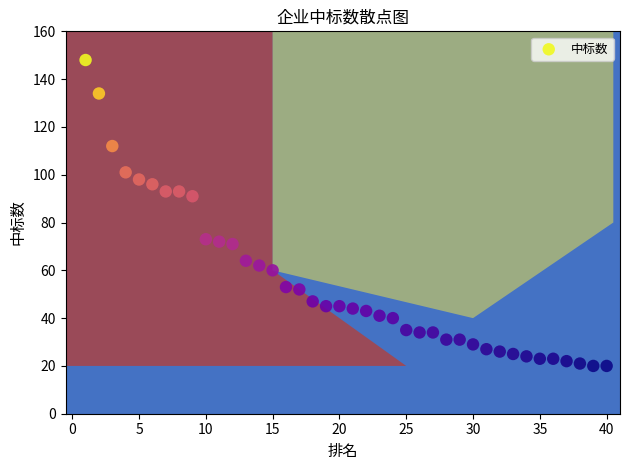

What Y value in the scatter plot is closest to 84?

91